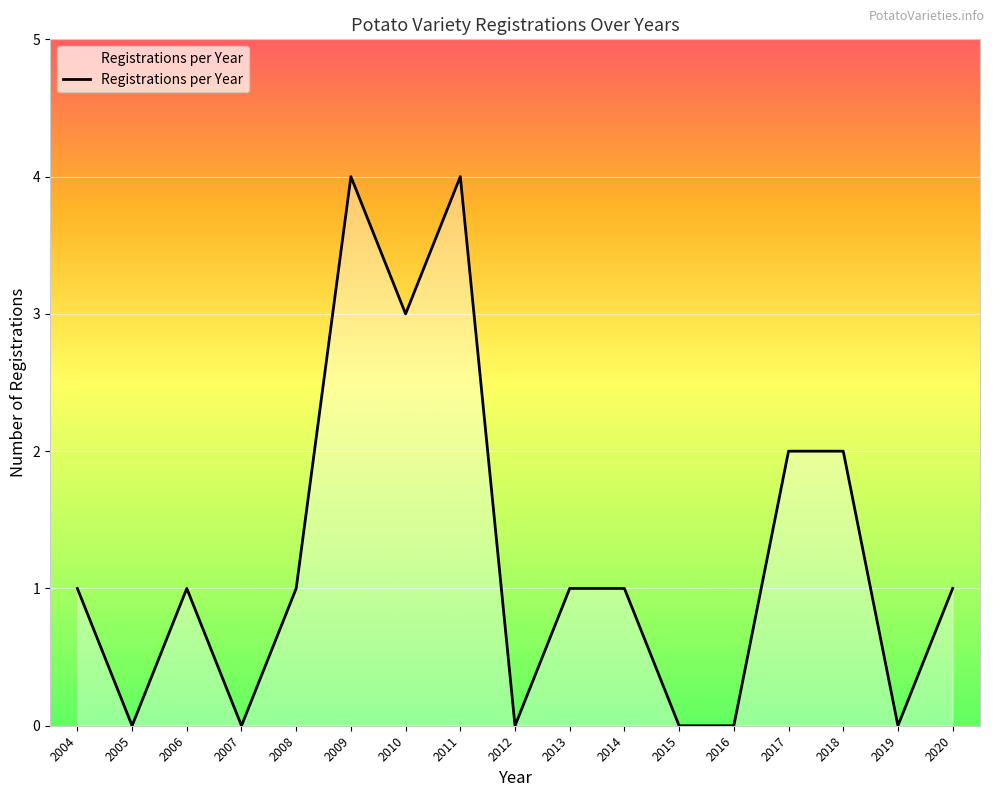

What is the ratio of the value at 2008 to the value at 2004?

1.0